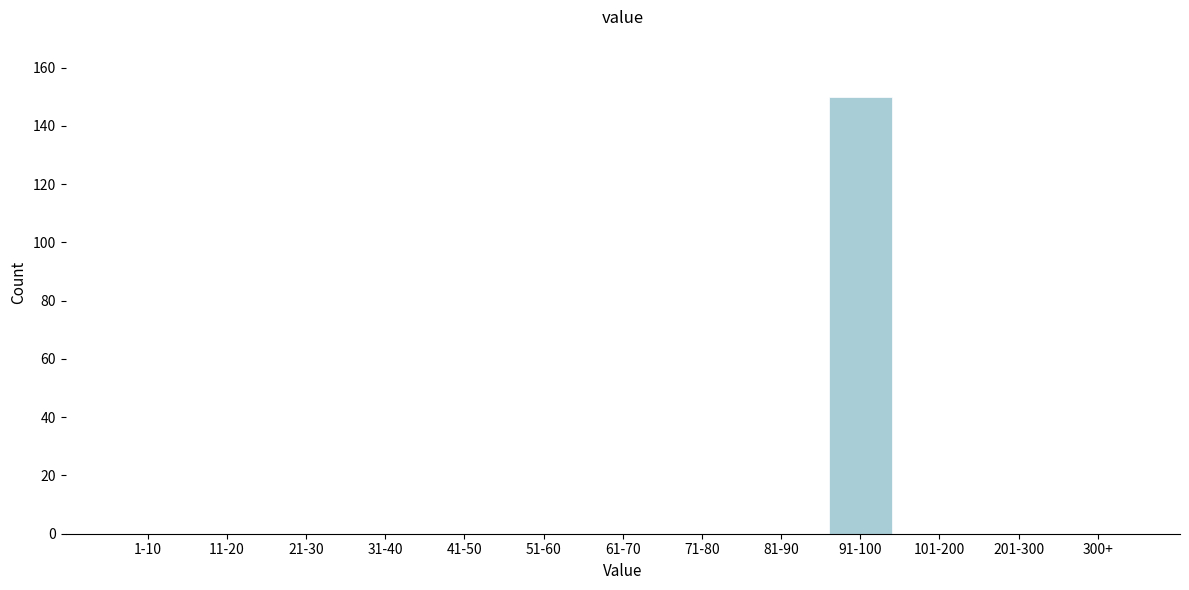

Reading right to left, extract all data points from this chart.

300+=0	201-300=0	101-200=0	91-100=150	81-90=0	71-80=0	61-70=0	51-60=0	41-50=0	31-40=0	21-30=0	11-20=0	1-10=0